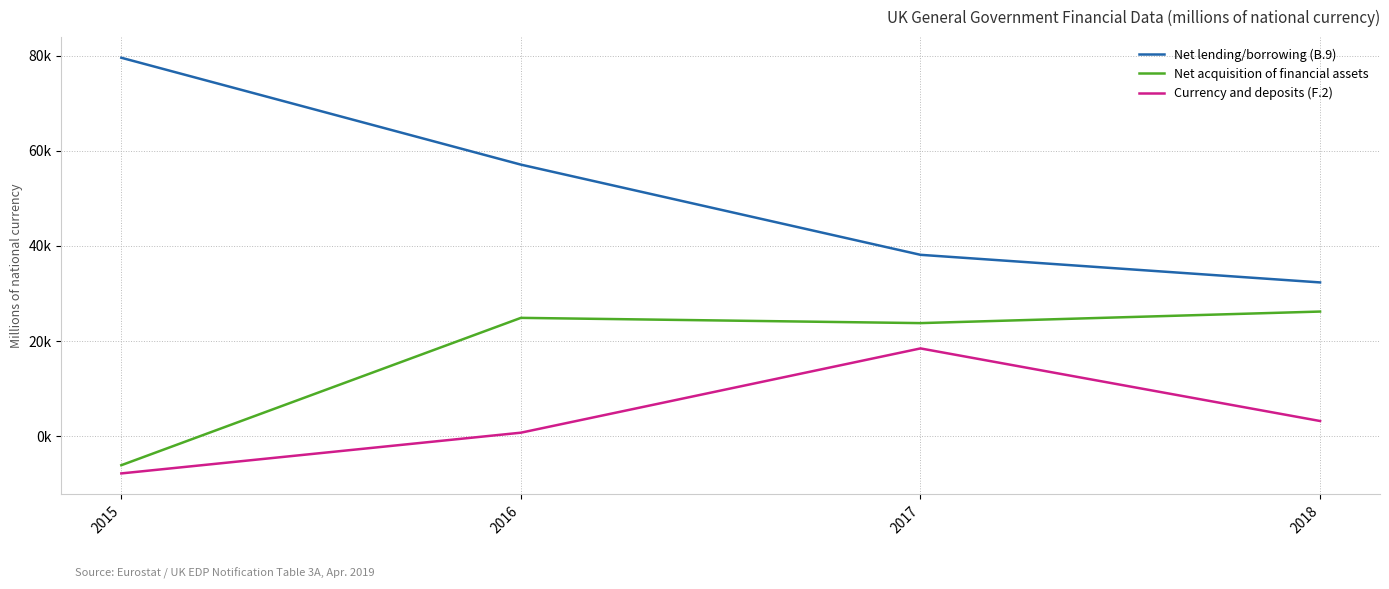

What are all the series names shown in the legend?

Net lending/borrowing (B.9), Net acquisition of financial assets, Currency and deposits (F.2)